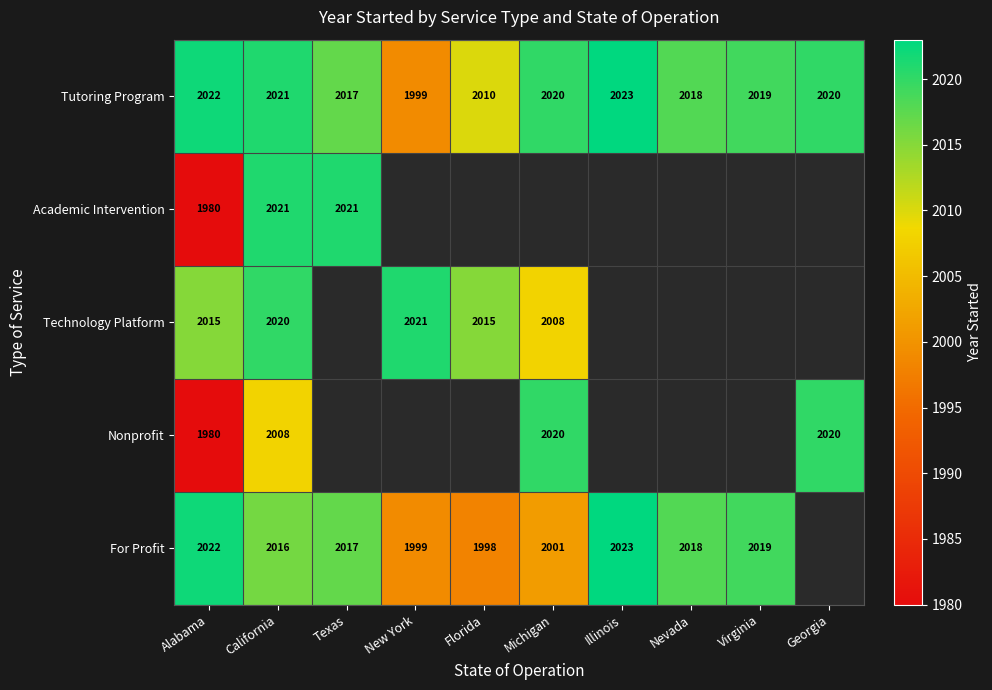

At which label is Tutoring Program closest to 2011?

Florida